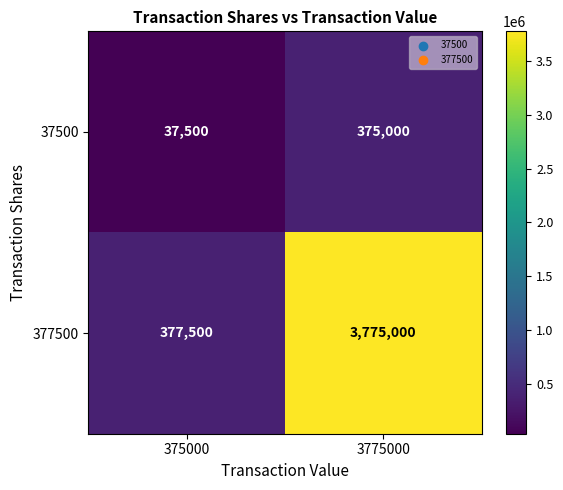

At which label does 377500 reach its minimum?

375000